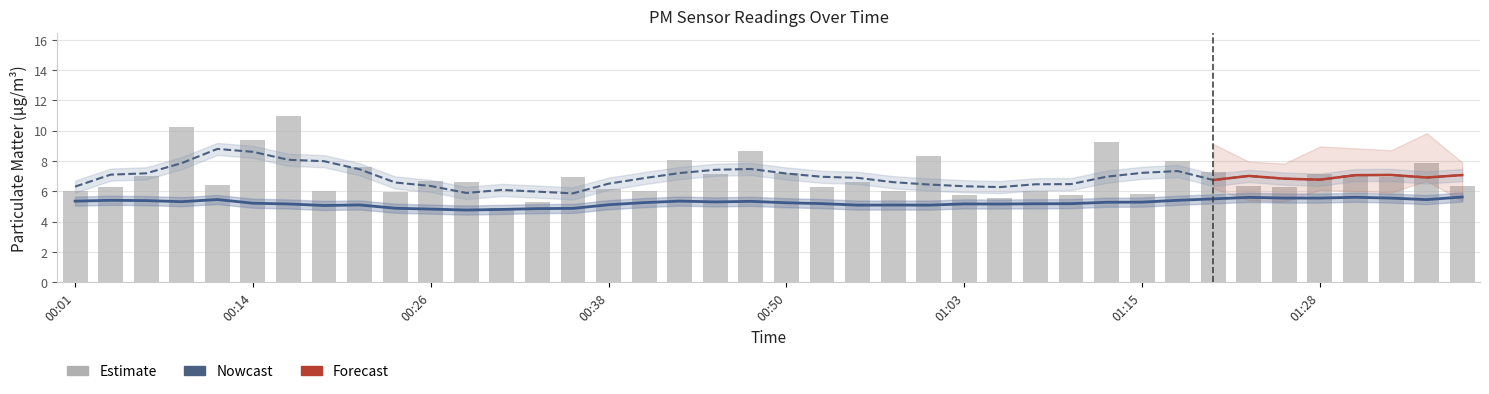

What is the sum of all values?

278.3